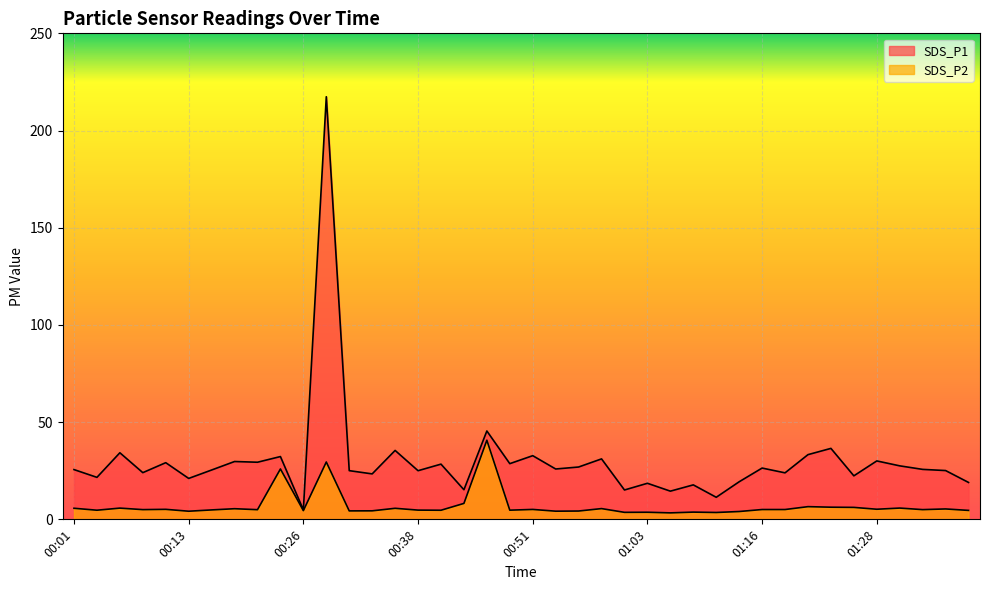

Between 00:01 and 00:28, which is larger?

00:28